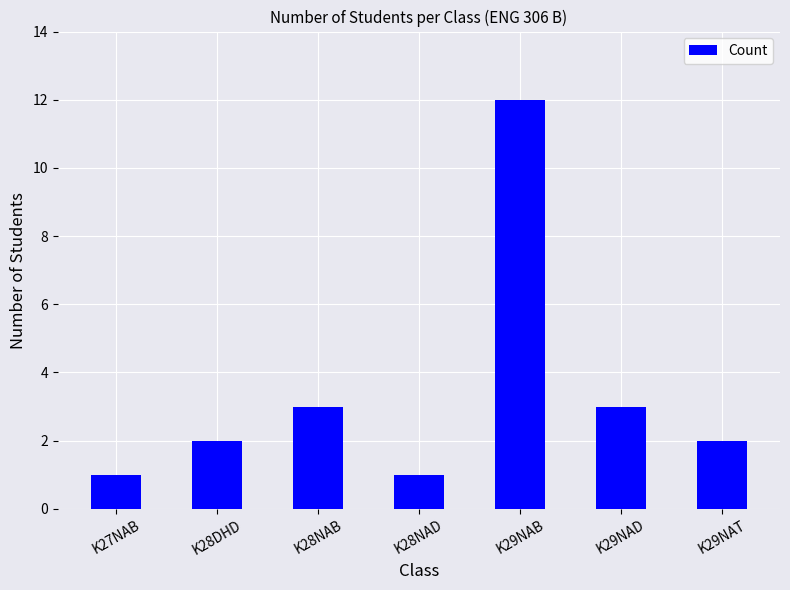

What position from the right is K28DHD?

6